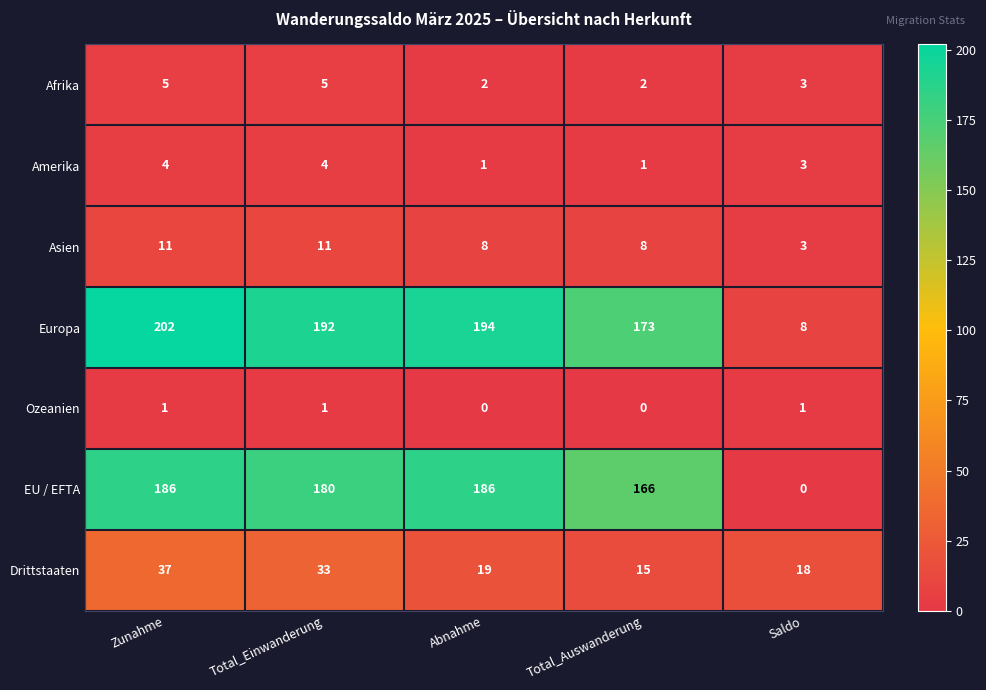

At which label is EU / EFTA closest to 93?

Total_Auswanderung